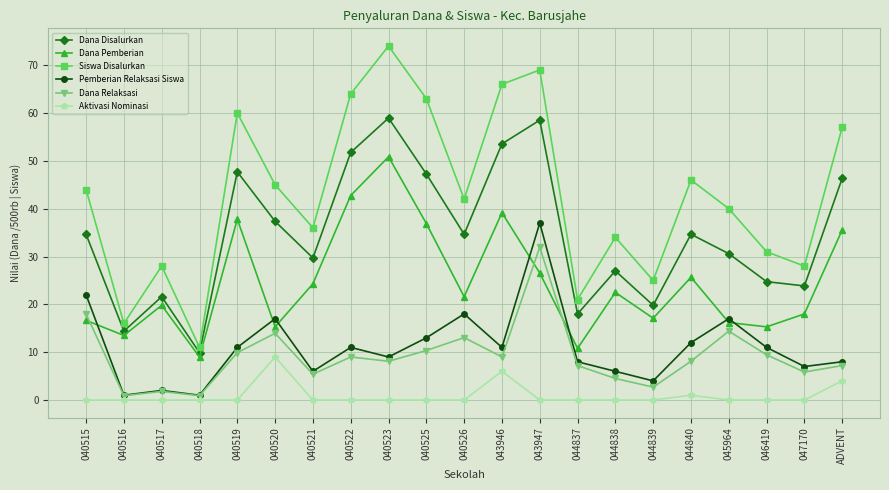

Is it true that Dana Relaksasi equals 13.0 at 040526?

True